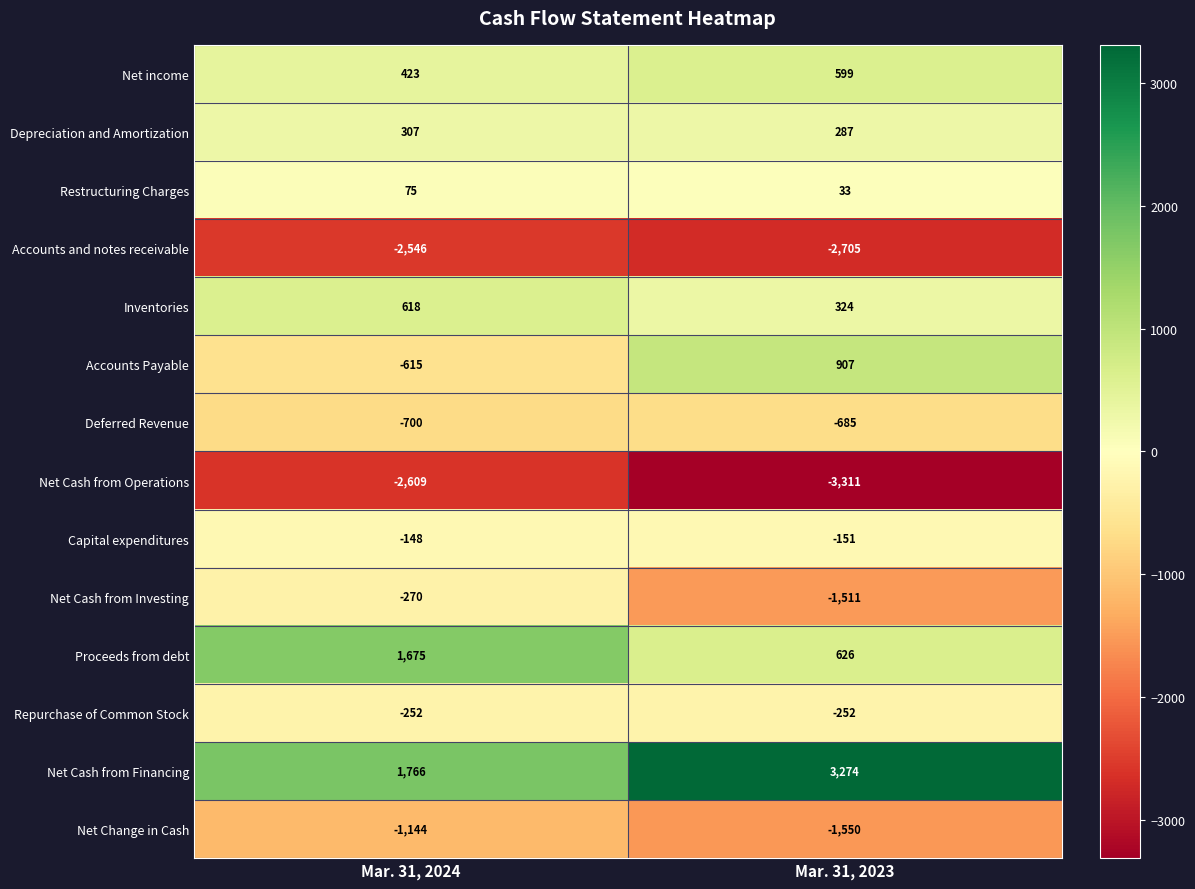

Where is Net Change in Cash nearest to the value -1347?

Mar. 31, 2024